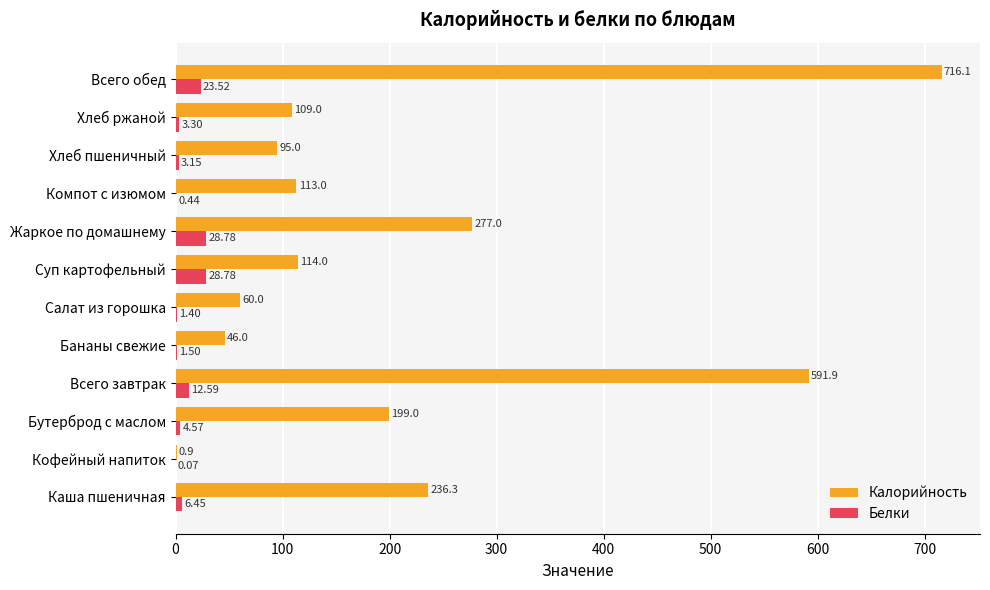

How many categories are shown in the chart?

12